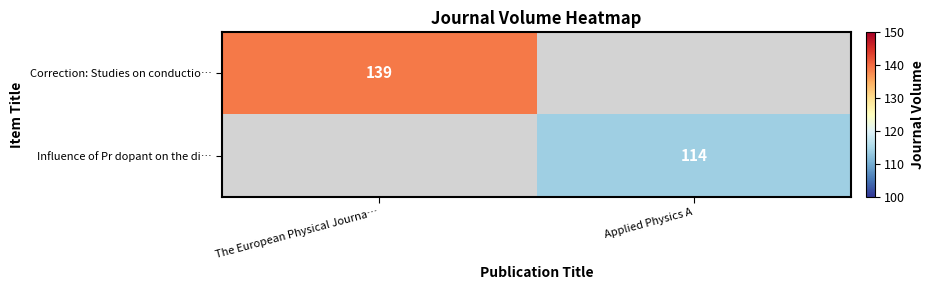

True or false: Correction: Studies on conductio… has a value of 58 at The European Physical Journa….

False